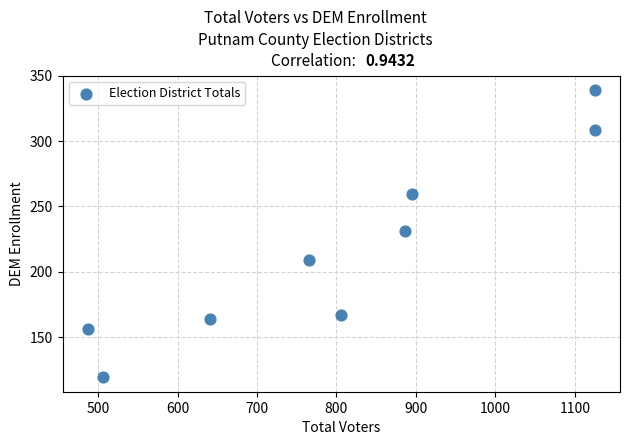

What is the average Y value?

217